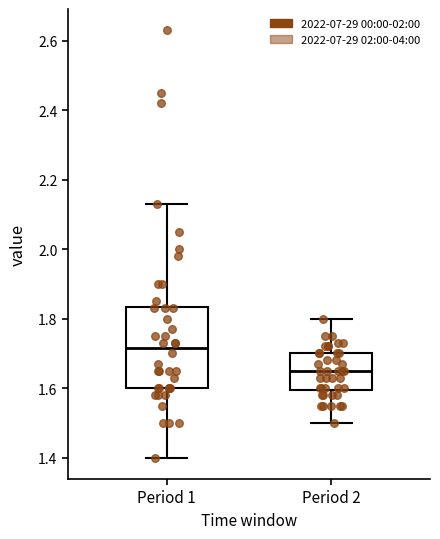

Comparing the boxes themselves (not the whiskers), which one is the tallest?

Period 1